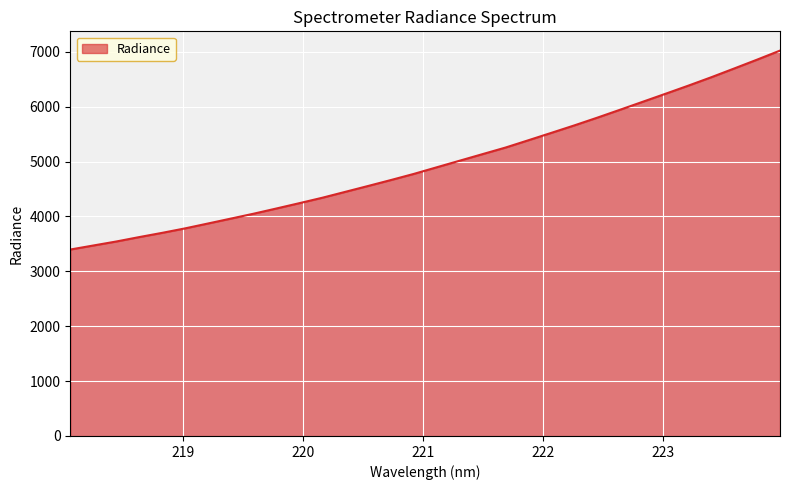

What is the smallest value displayed?

3397.7